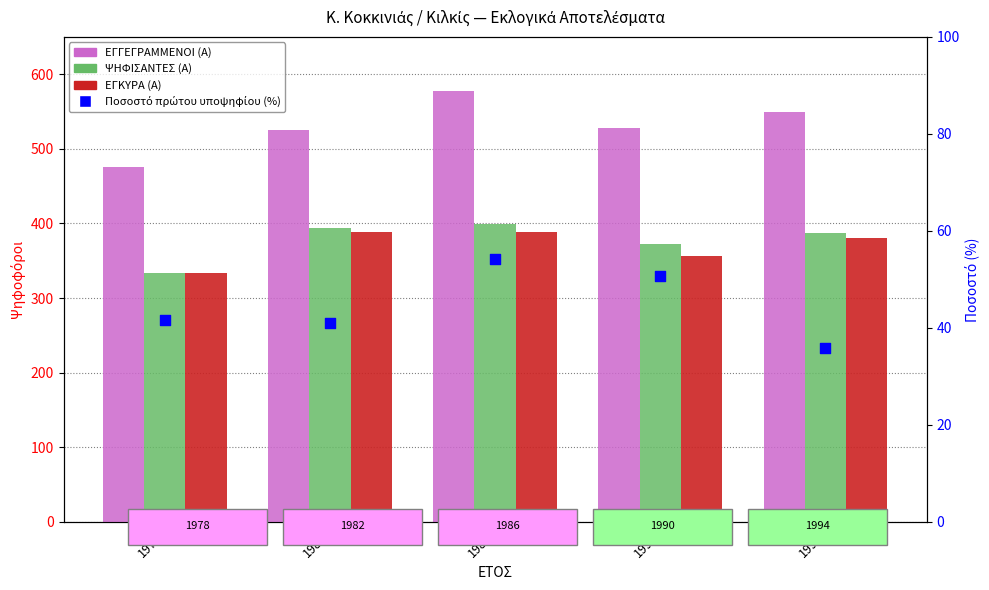

Which series has the widest spread of Y values?

ΕΓΓΕΓΡΑΜΜΕΝΟΙ (Α)